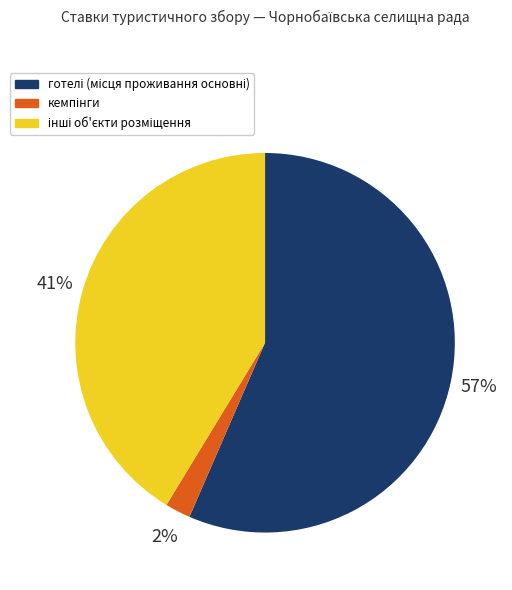

Is there a majority slice in this chart?

Yes